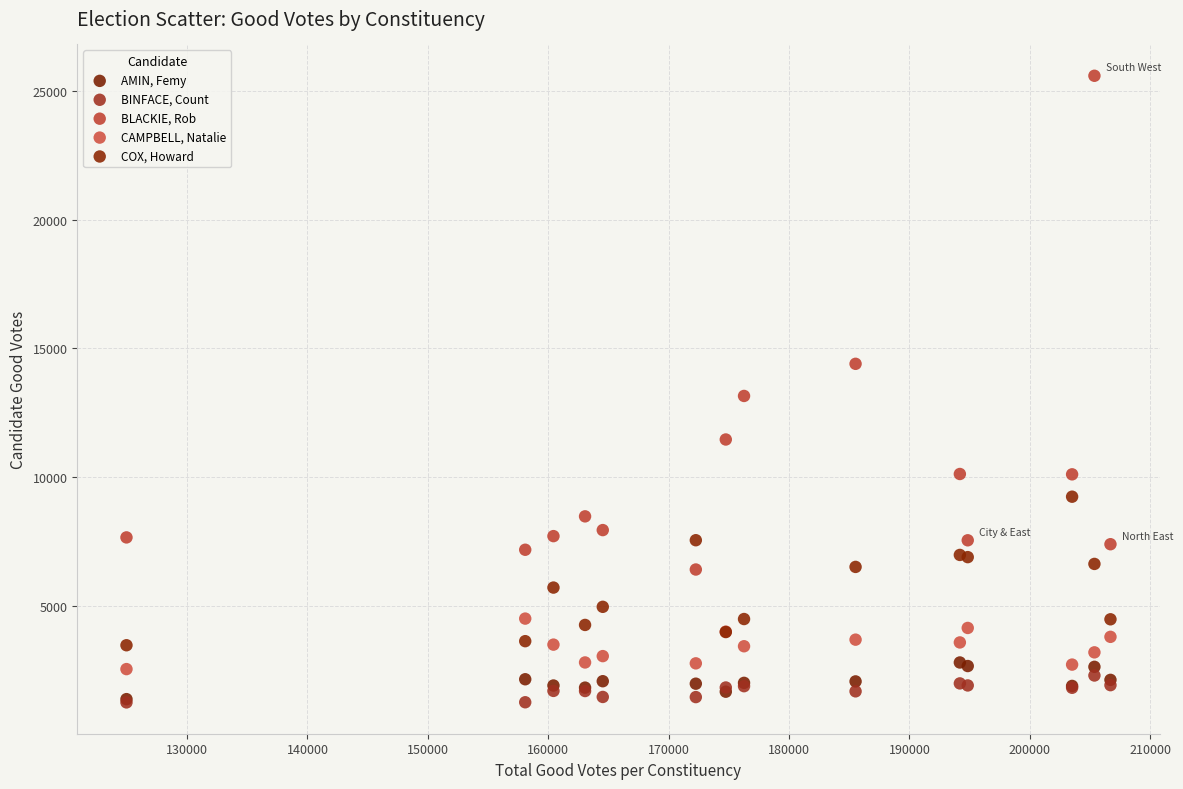

Which series has the widest spread of Y values?

BLACKIE, Rob